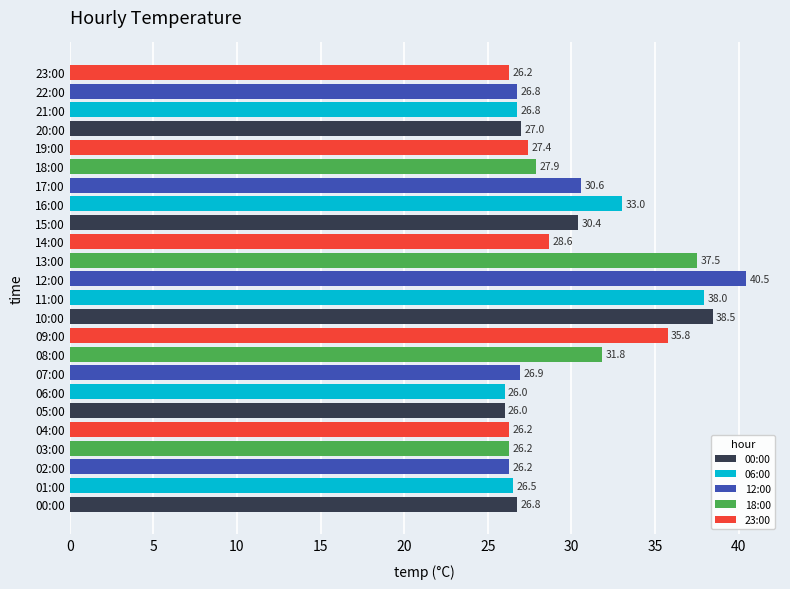

The chart shows a value of 27.9 at 18:00. True or false?

True